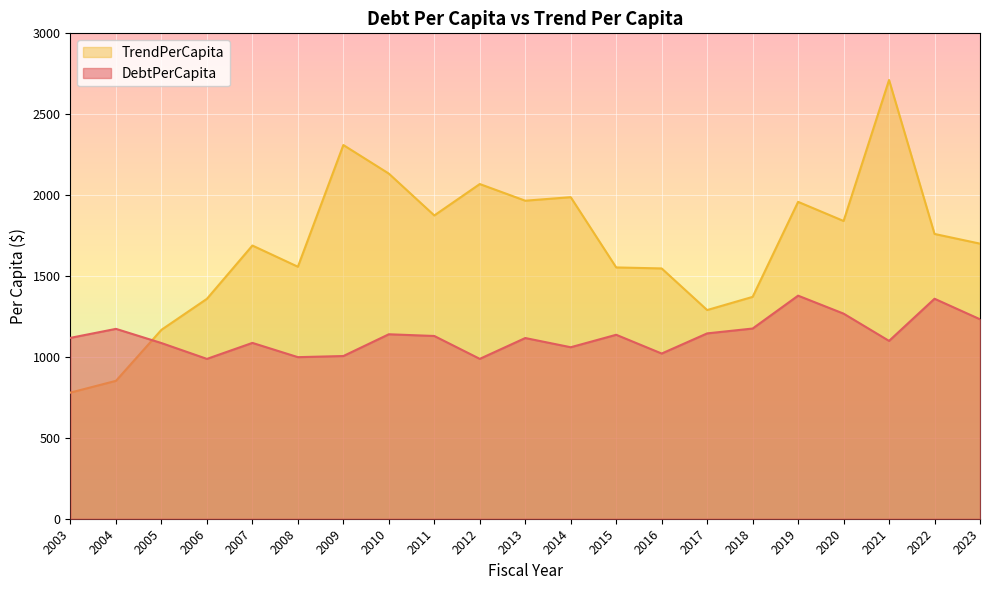

Reading right to left, list all the values displayed in this chart.

DebtPerCapita: 1232.8	1359.6	1099.1	1267.6	1378.7	1175.5	1145.5	1021.0	1137.0	1059.9	1116.8	988.1	1129.5	1140.1	1005.6	998.7	1086.8	987.9	1085.8	1173.5	1118.0
TrendPerCapita: 1700.2	1760.1	2711.7	1840.3	1958.5	1371.2	1289.8	1547.0	1553.2	1987.4	1965.6	2068.5	1874.5	2133.1	2309.7	1557.5	1688.5	1359.2	1167.7	852.3	779.6